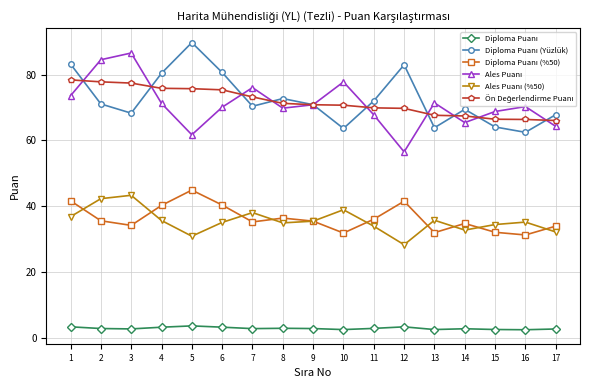

How many data points does each series have?

17